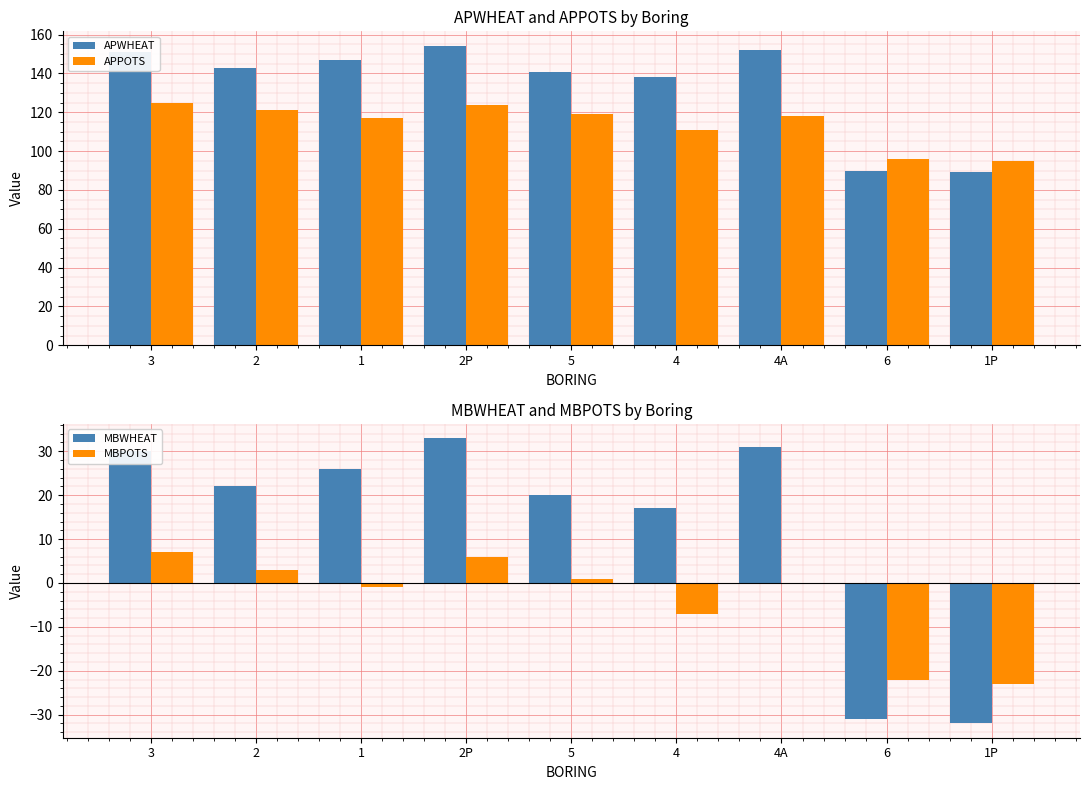

Which category has the highest value in the APPOTS series?

3